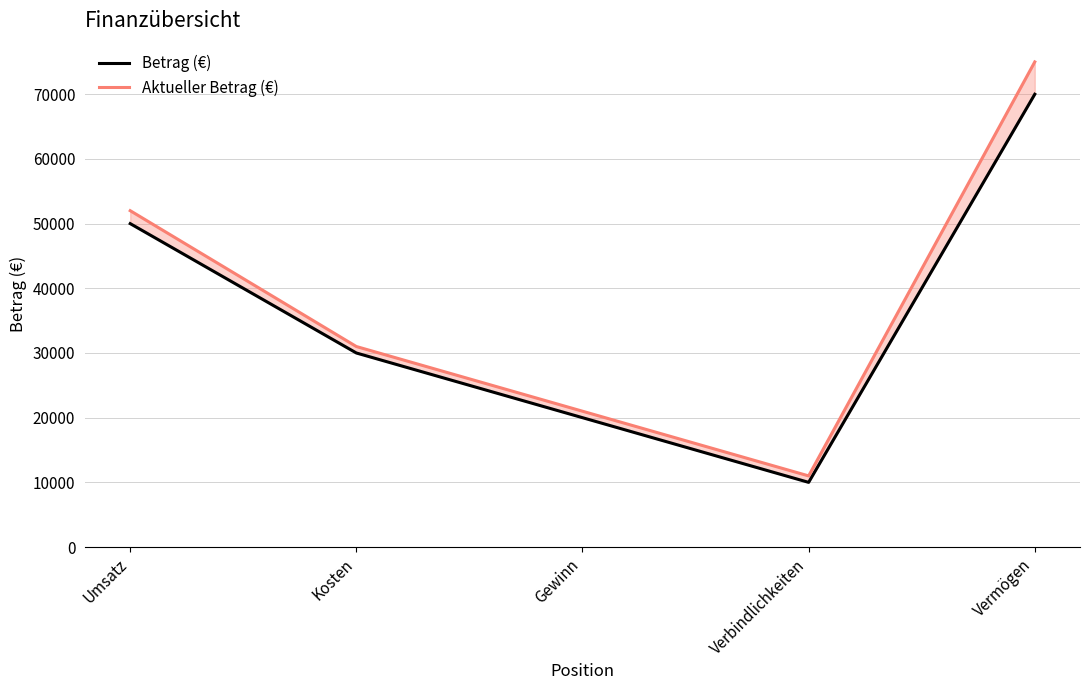

At which category is the sum across all series the highest?

Vermögen